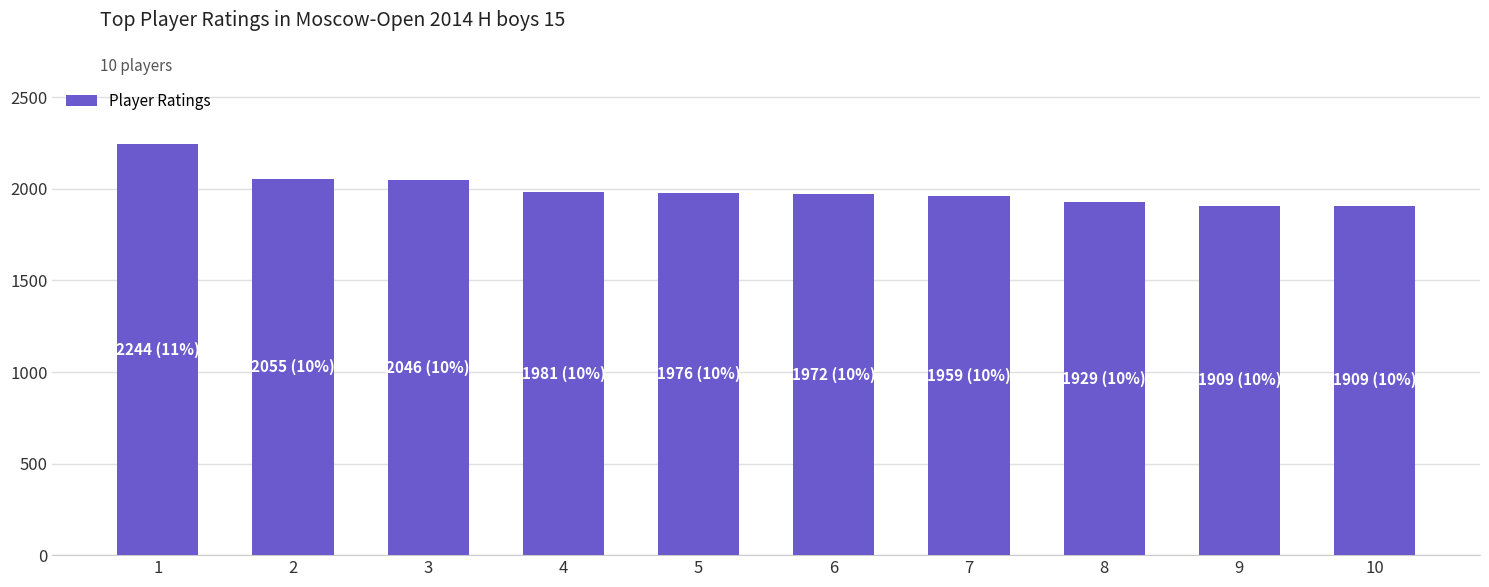

What is the smallest value displayed?

1909